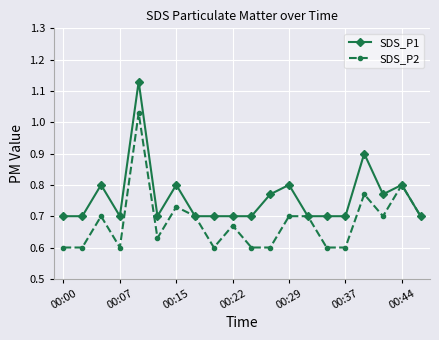

True or false: SDS_P2 has more than 2 points higher than both neighbors.

True